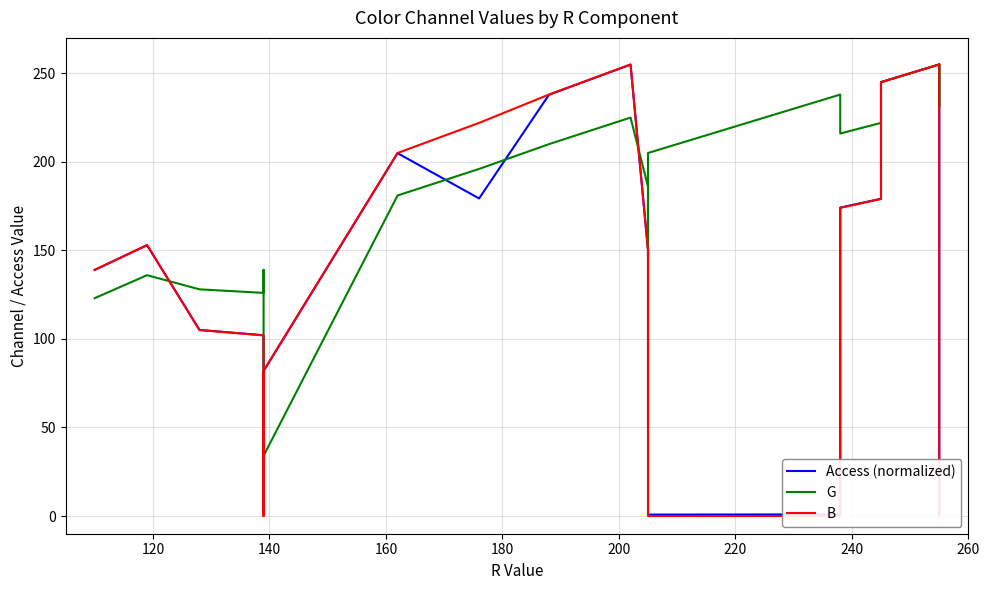

True or false: B and G intersect in this chart.

True